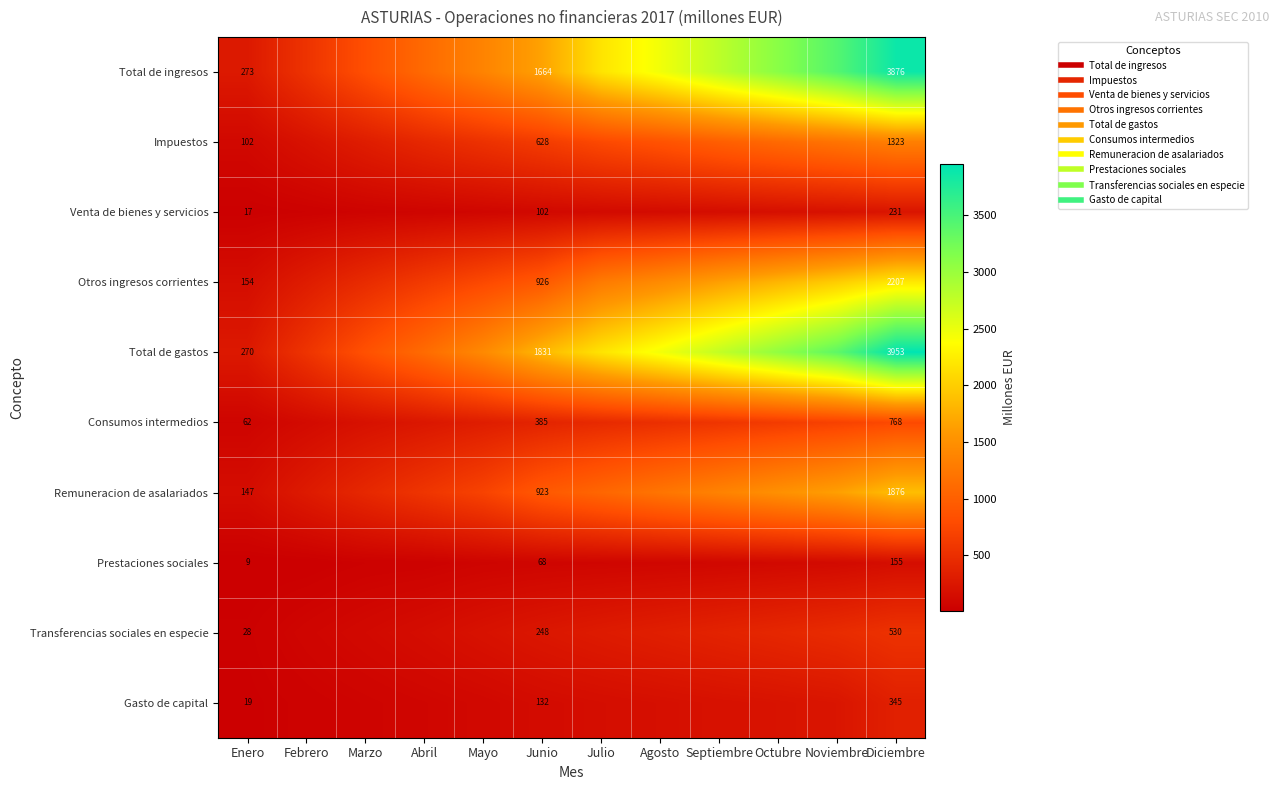

How many data points in Remuneracion de asalariados are less than 1068?

6